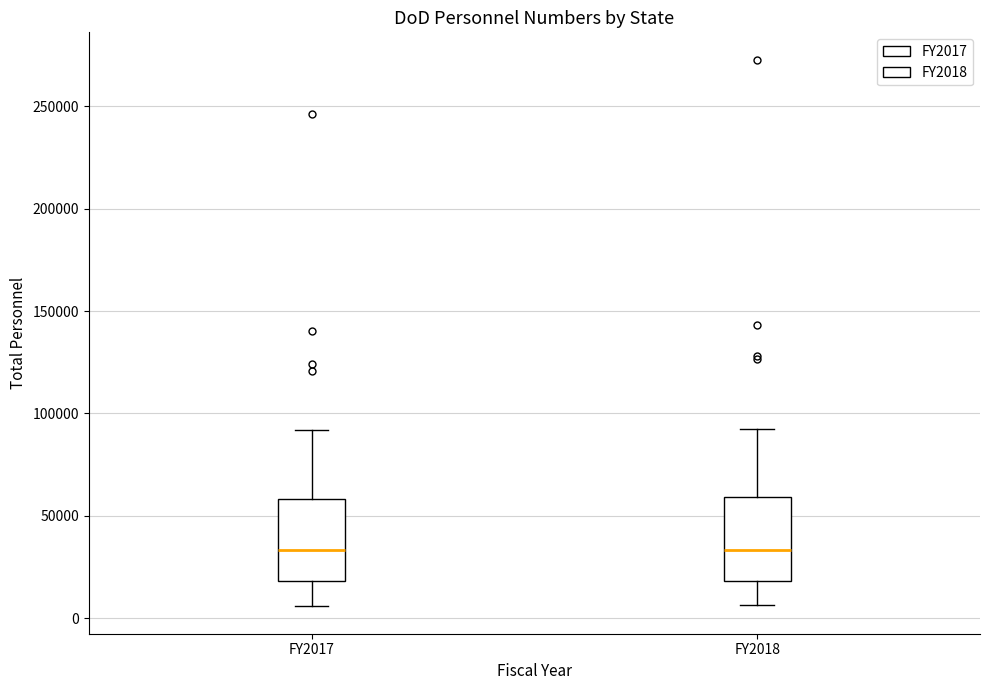

Reading left to right, read every box against the y-axis: the position of its median line, the range the box covers, and the ends of its whiskers. The values are not printed on the chart, so give them approximately, as read against the axis.

FY2017: median 35000, box 20000 to 60000, whiskers 5000 to 90000
FY2018: median 35000, box 20000 to 60000, whiskers 5000 to 90000